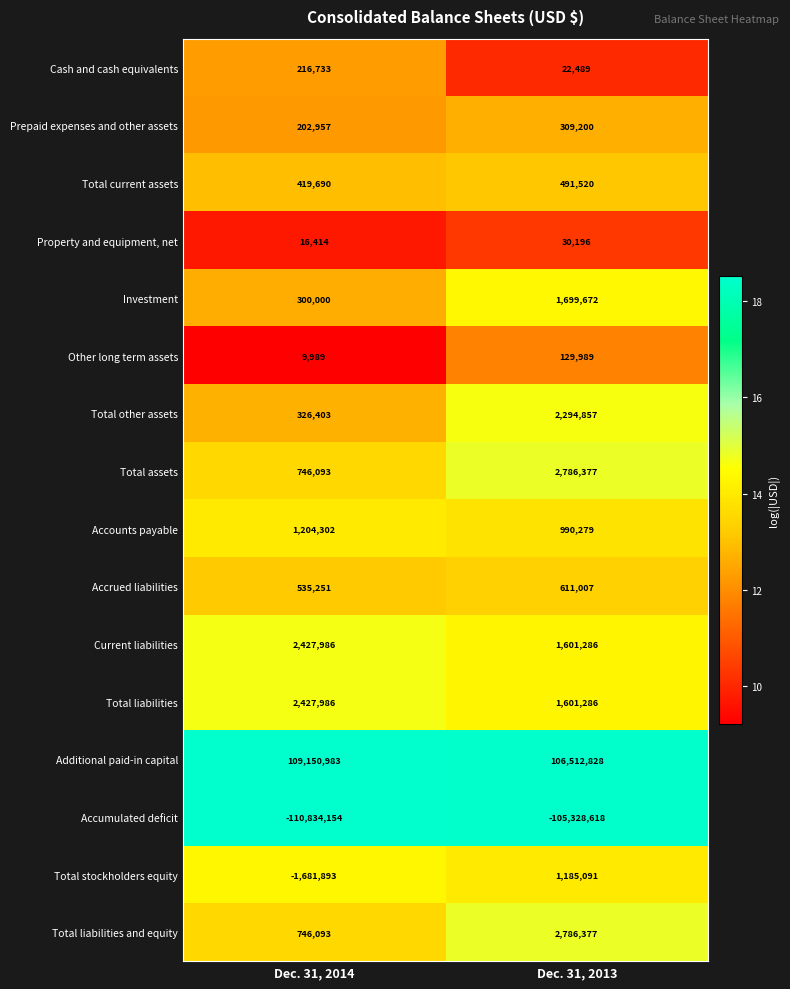

Rank the categories by Additional paid-in capital value from lowest to highest.

Dec. 31, 2013, Dec. 31, 2014